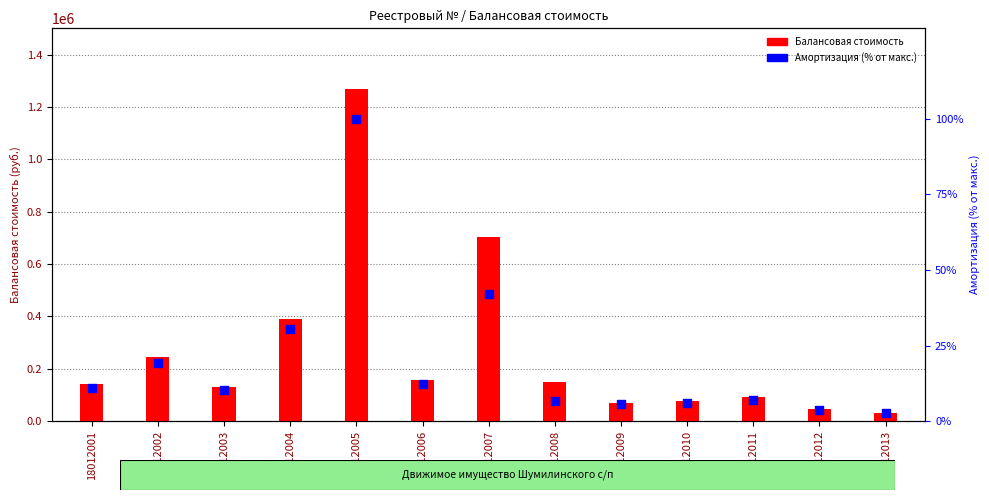

Which series has the largest total across all categories?

Балансовая стоимость